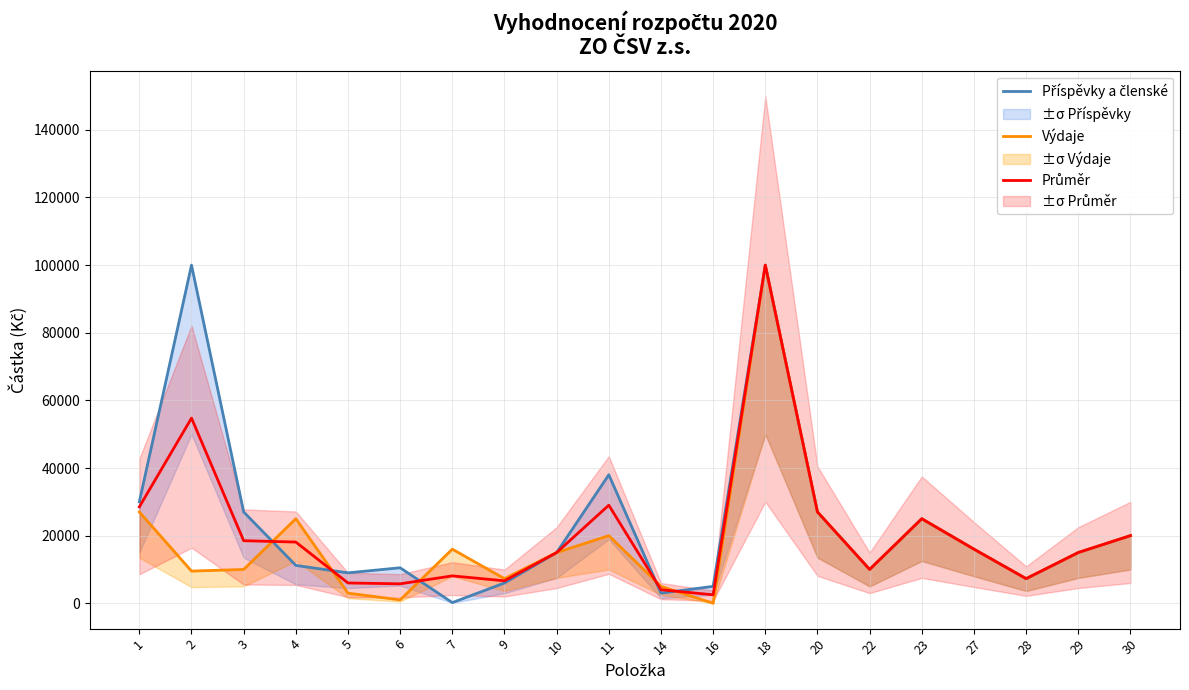

Which series ends up on top after the final intersection of Příspěvky a členské and Výdaje?

Příspěvky a členské